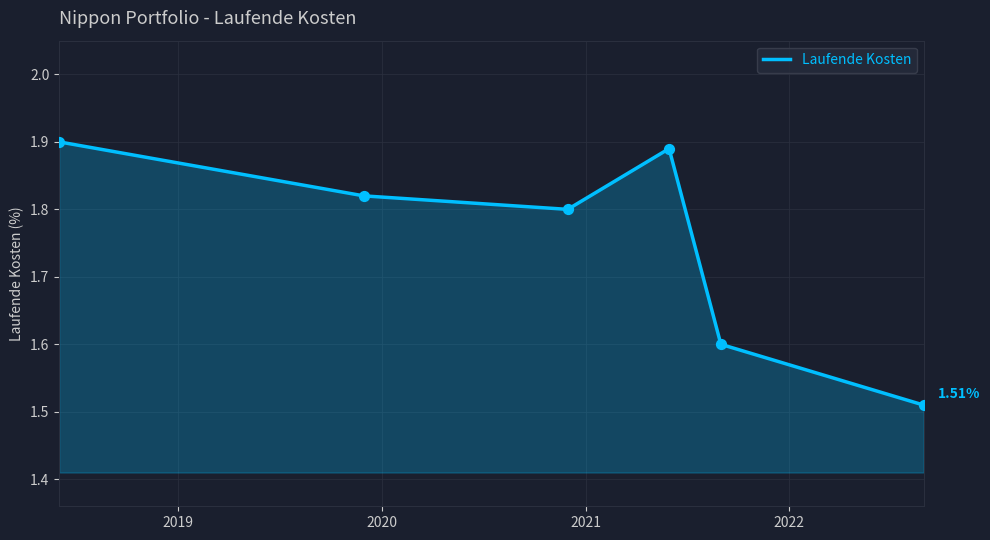

True or false: the data has more than 1 interior local peaks.

False